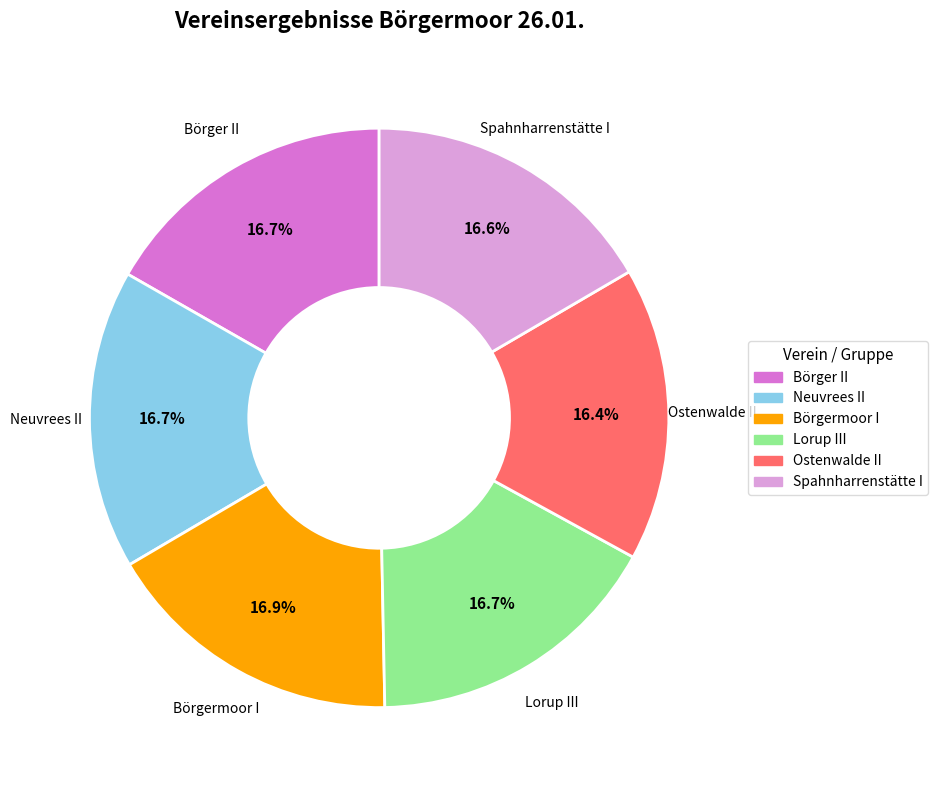

True or false: Neuvrees II accounts for 17% of the total.

True